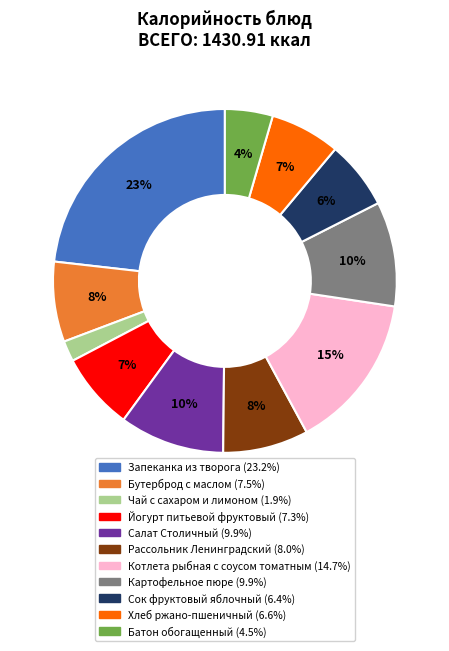

The Картофельное пюре slice represents 24% of the pie. True or false?

False